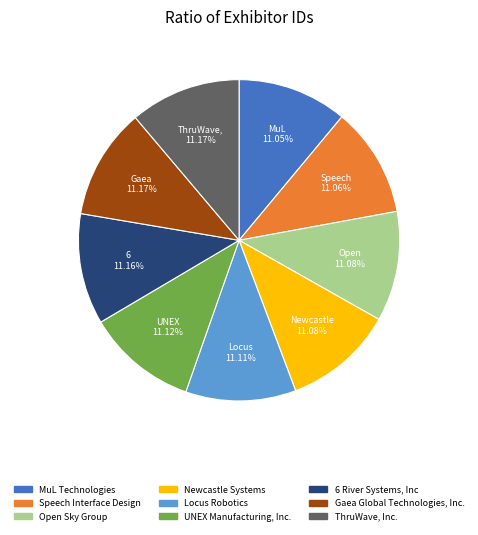

True or false: Locus Robotics accounts for 1% of the total.

False